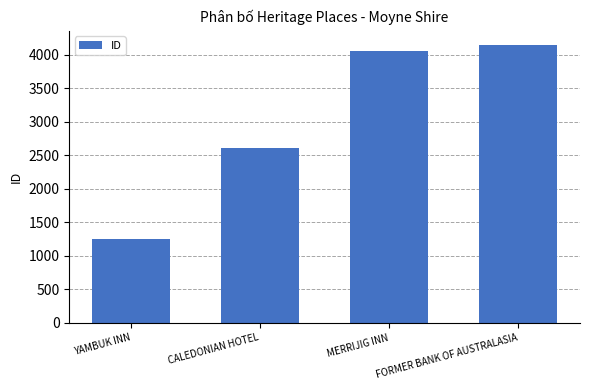

What is the difference between the values at YAMBUK INN and FORMER BANK OF AUSTRALASIA?

2906